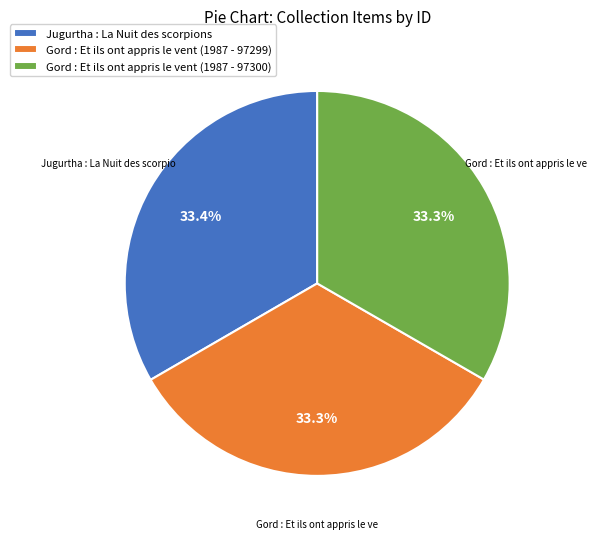

Is the sum of Gord : Et ils ont appris le vent (1987 - 97299) and Gord : Et ils ont appris le vent (1987 - 97300) greater than half?

Yes